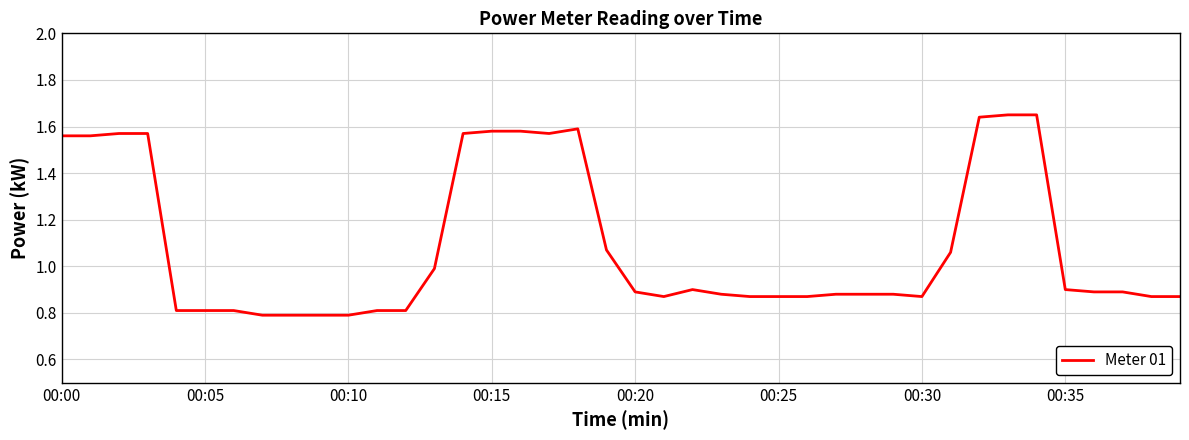

Does the chart have visible grid lines?

Yes